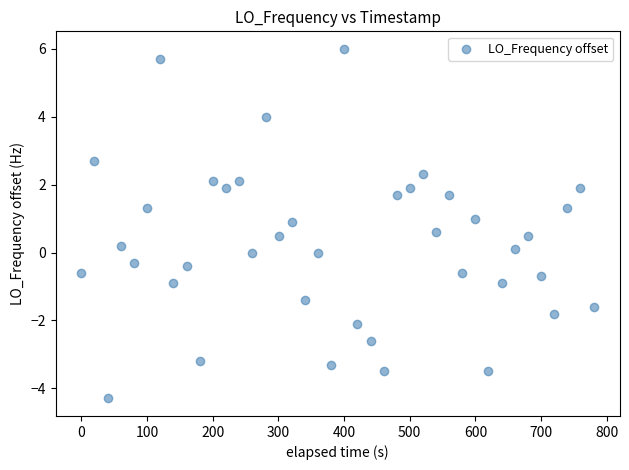

What is the range of Y values (max minus min)?

10.3